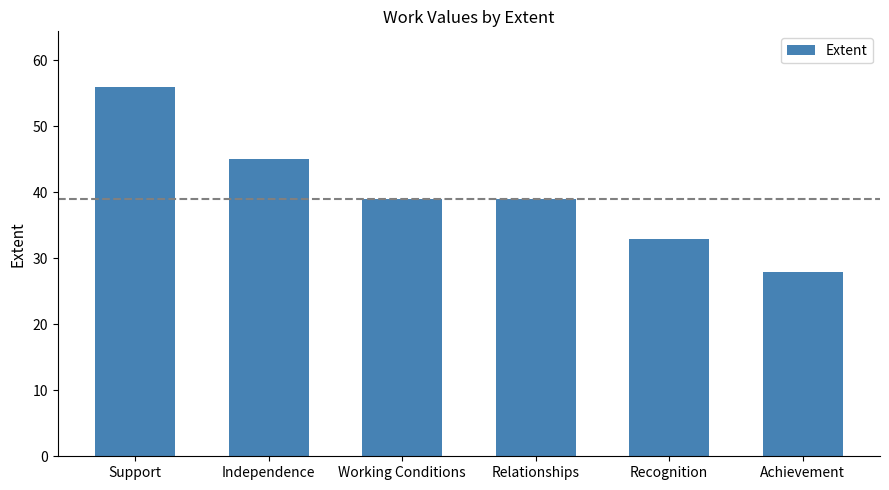

What is the average value?

40